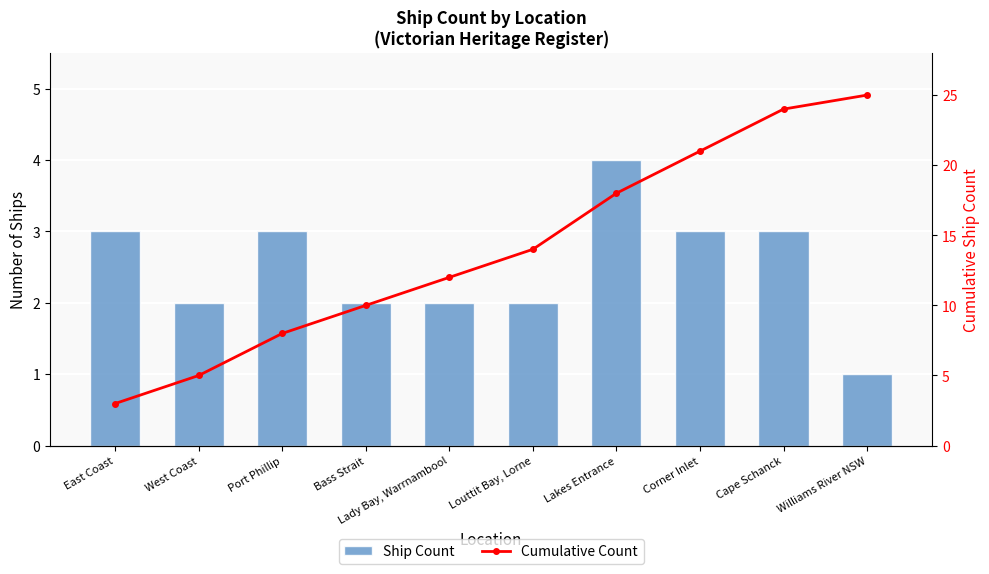

What is the label of the 2nd bar from the right?

Cape Schanck